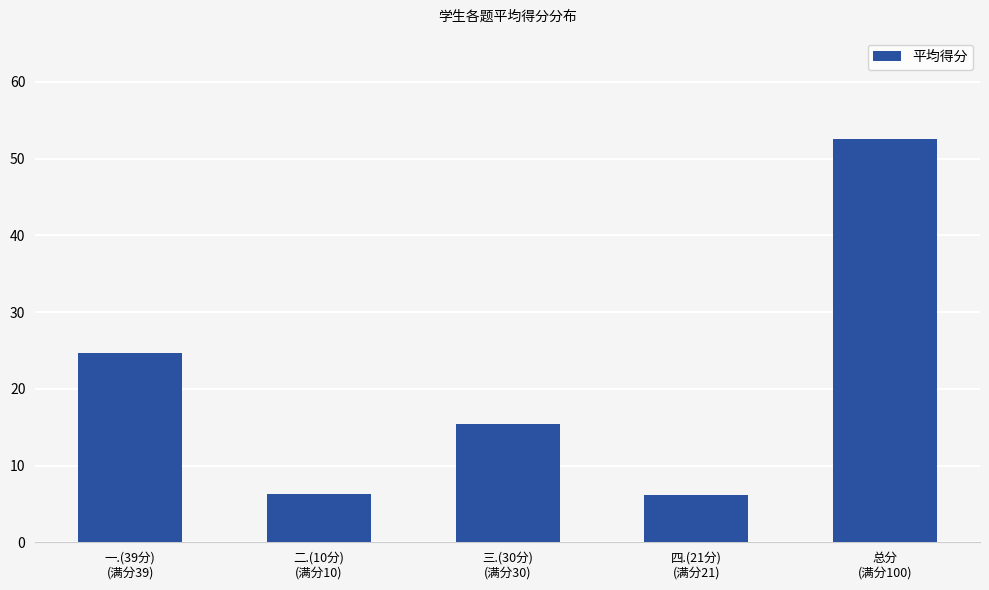

At which category does the chart reach its peak across all series?

总分
(满分100)